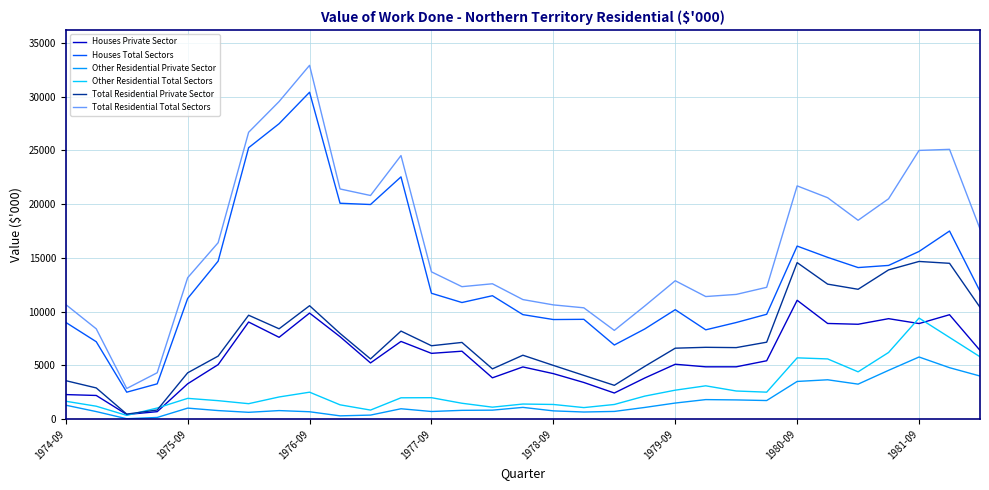

Rank the series by their maximum value, from lowest to highest.

Other Residential Private Sector, Other Residential Total Sectors, Houses Private Sector, Total Residential Private Sector, Houses Total Sectors, Total Residential Total Sectors